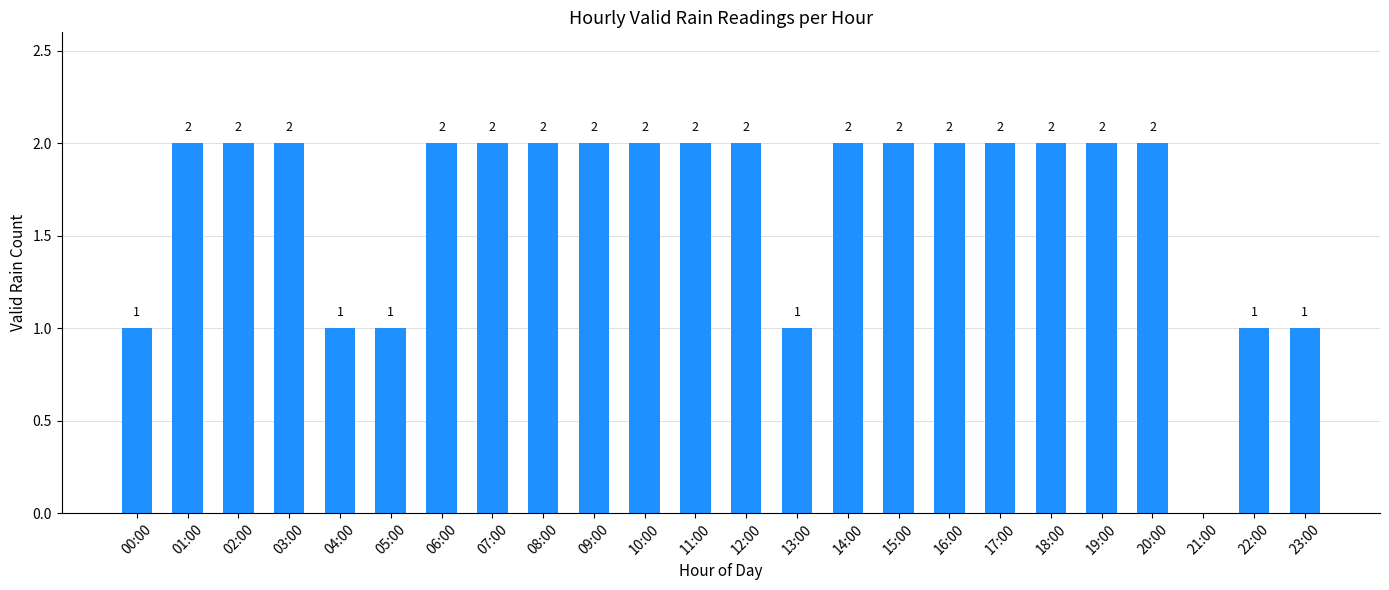

What is the sum of all values?

40